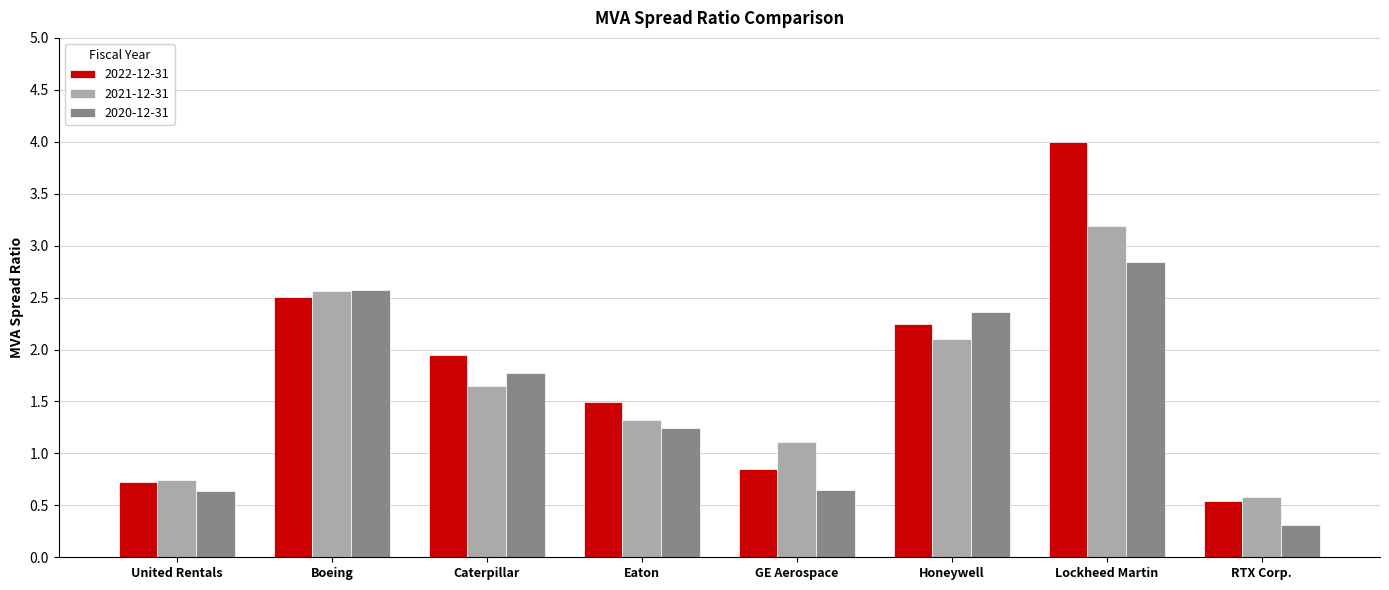

What is the lowest value of the 2022-12-31 series?

0.5